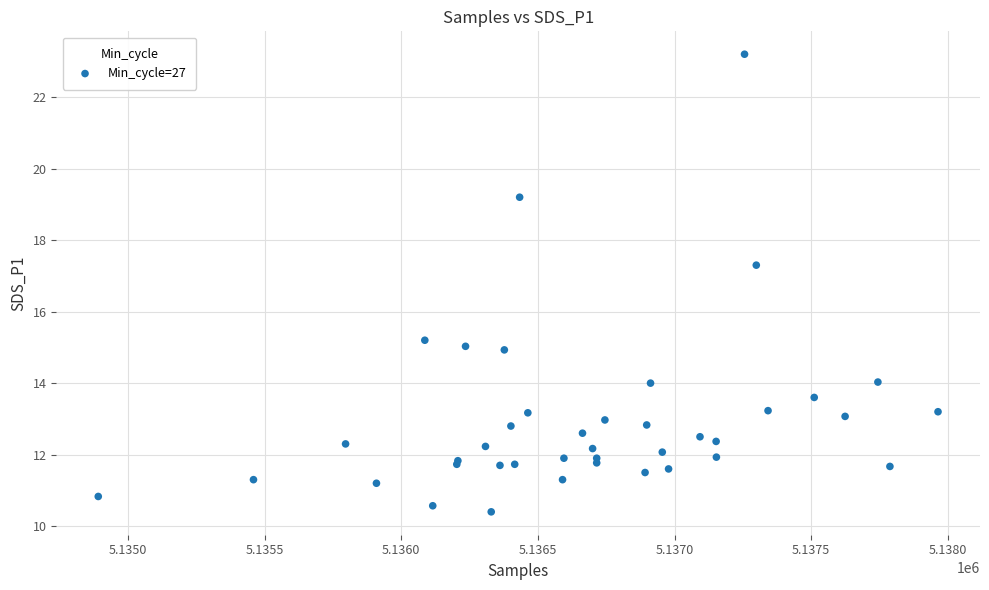

What Y value in the scatter plot is closest to 16?

15.2